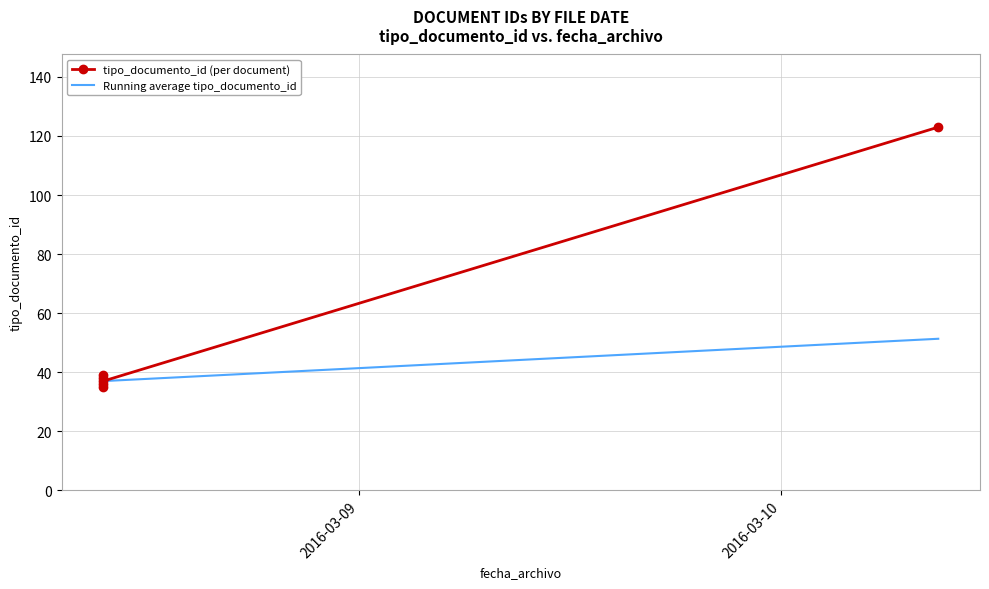

What is the value of the tipo_documento_id (per document) point at the 5th from the left?

37.0